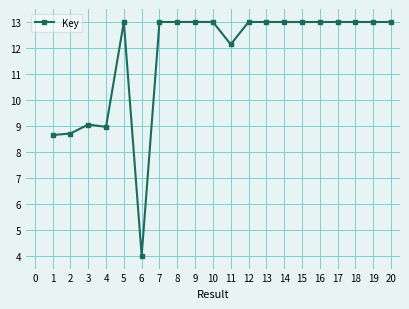

Approximately how many times larger is the value at 15 compared to 14?

1.0